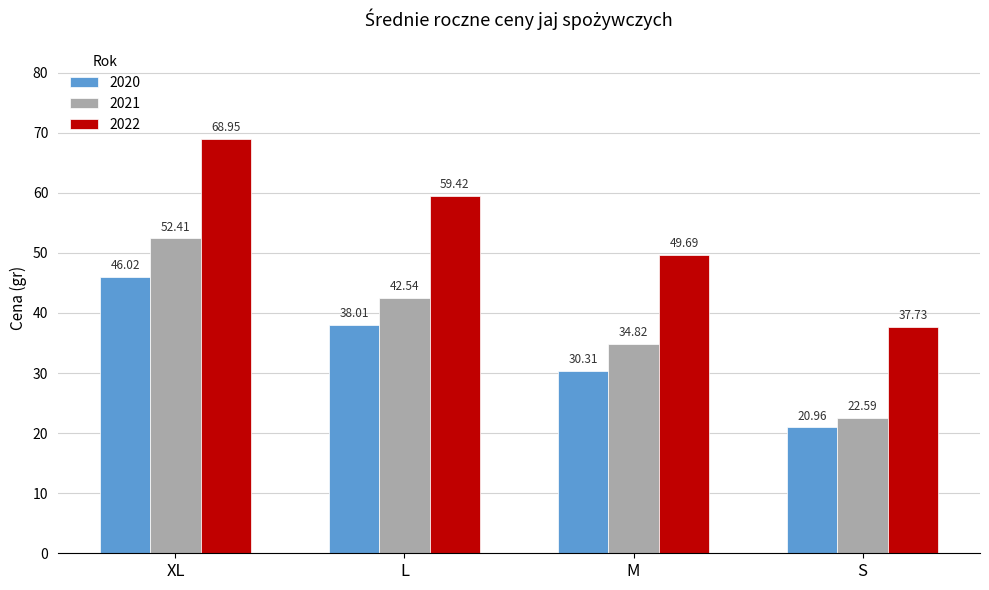

What is the label of the 4th bar from the right?

XL